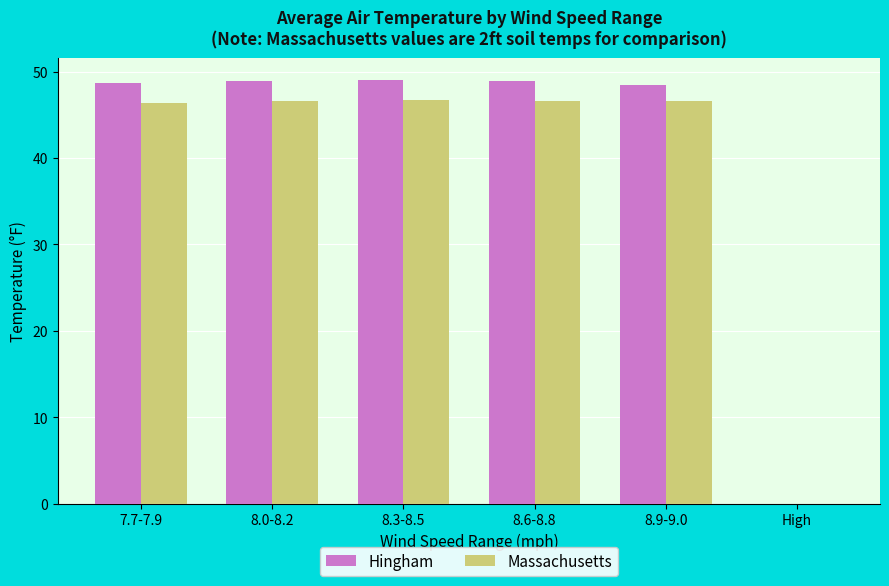

What is the sum of the Hingham values at 8.6-8.8 and High?

49.0